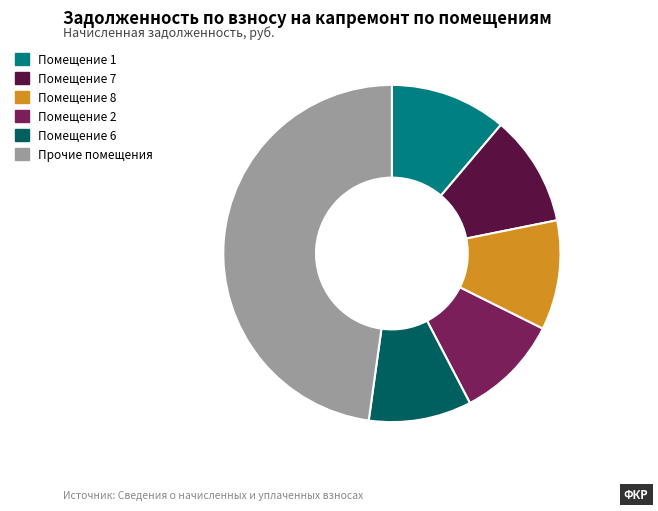

Does any single category account for the majority?

No